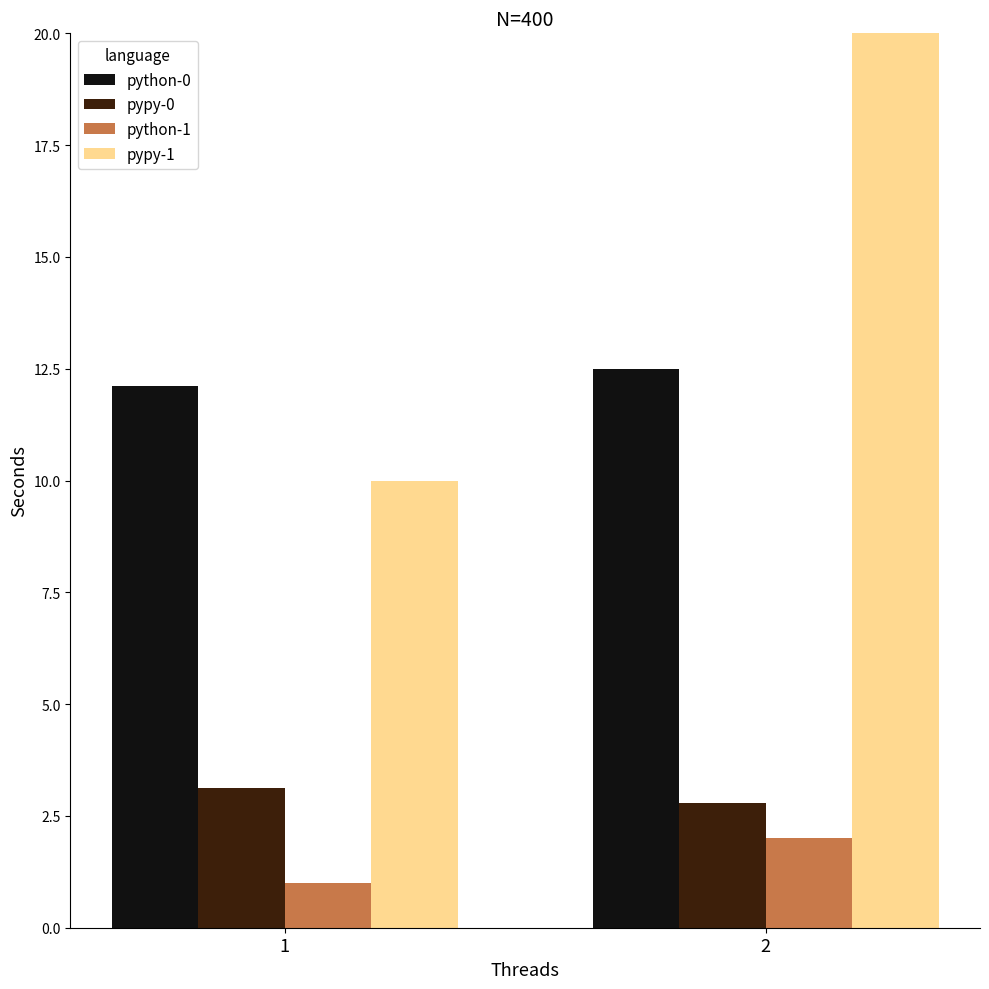

What is the difference between the highest and lowest values at 1?

11.1